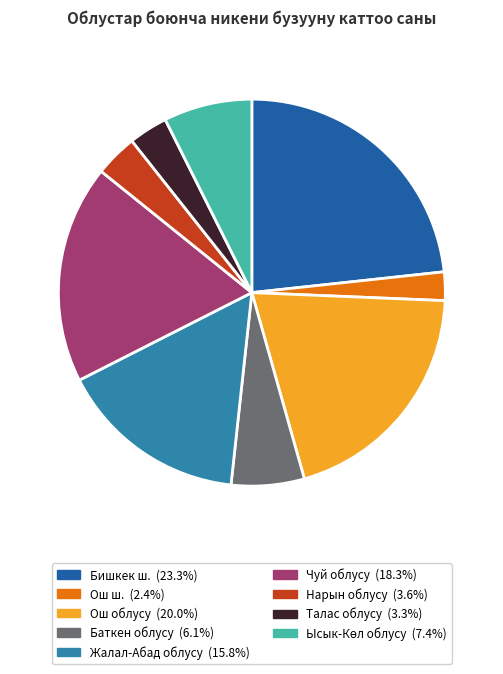

Approximately how many times larger is the value at Баткен облусу compared to Ош облусу?

0.3